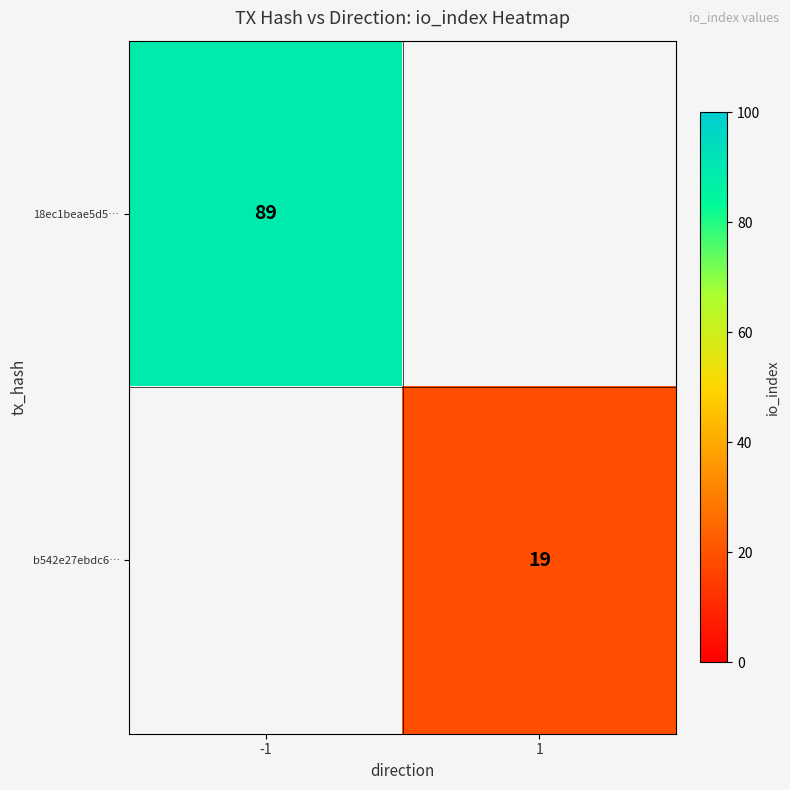

Is the value of b542e27ebdc6… at 1 greater than the value of 18ec1beae5d5… at -1?

No